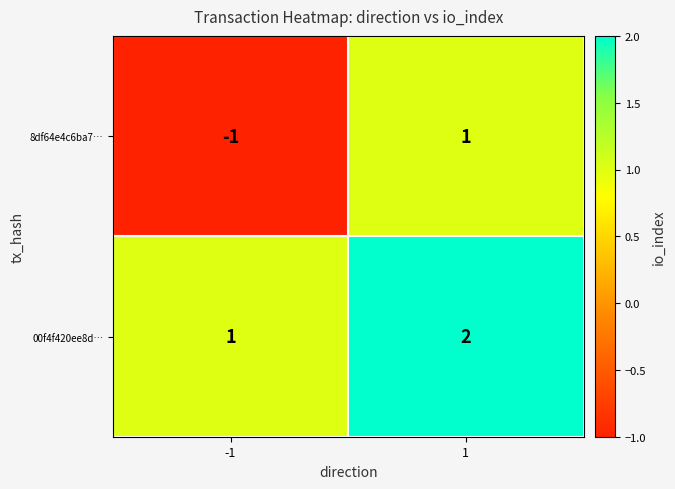

The 00f4f420ee8d… series shows 1 at -1. True or false?

True